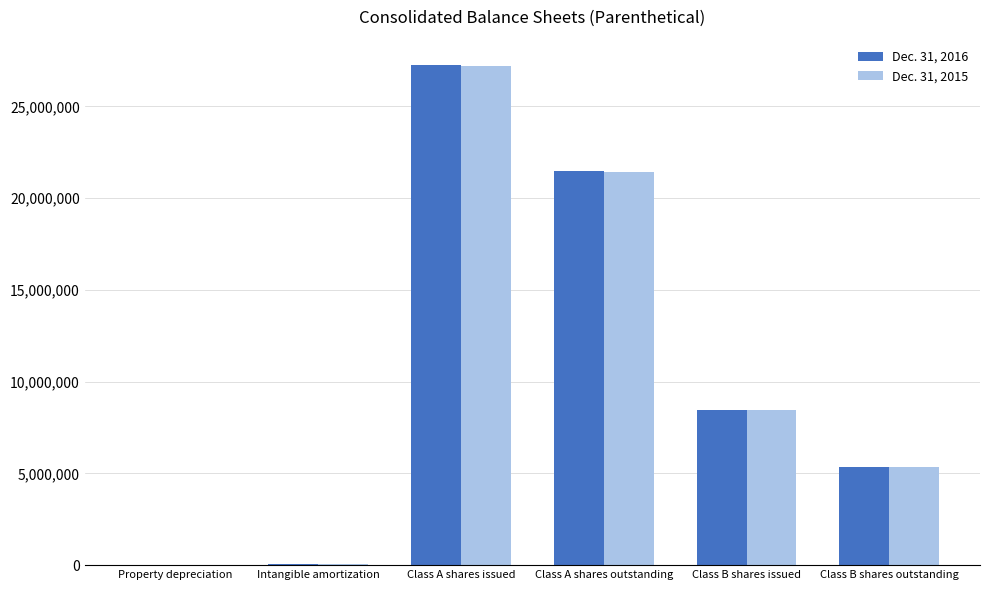

Count the number of categories in the chart.

6